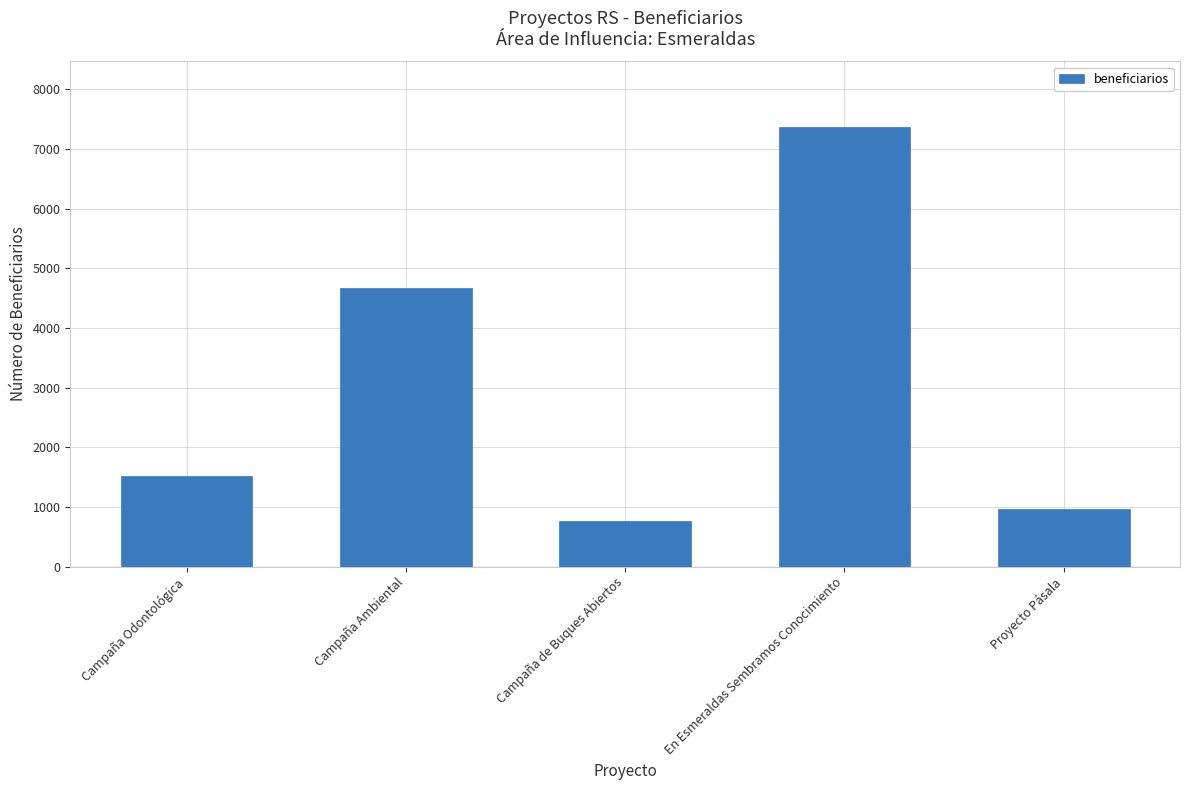

Reading left to right, list all the values displayed in this chart.

Campaña Odontológica=1525	Campaña Ambiental=4671	Campaña de Buques Abiertos=757	En Esmeraldas Sembramos Conocimiento=7365	Proyecto Pásala=970